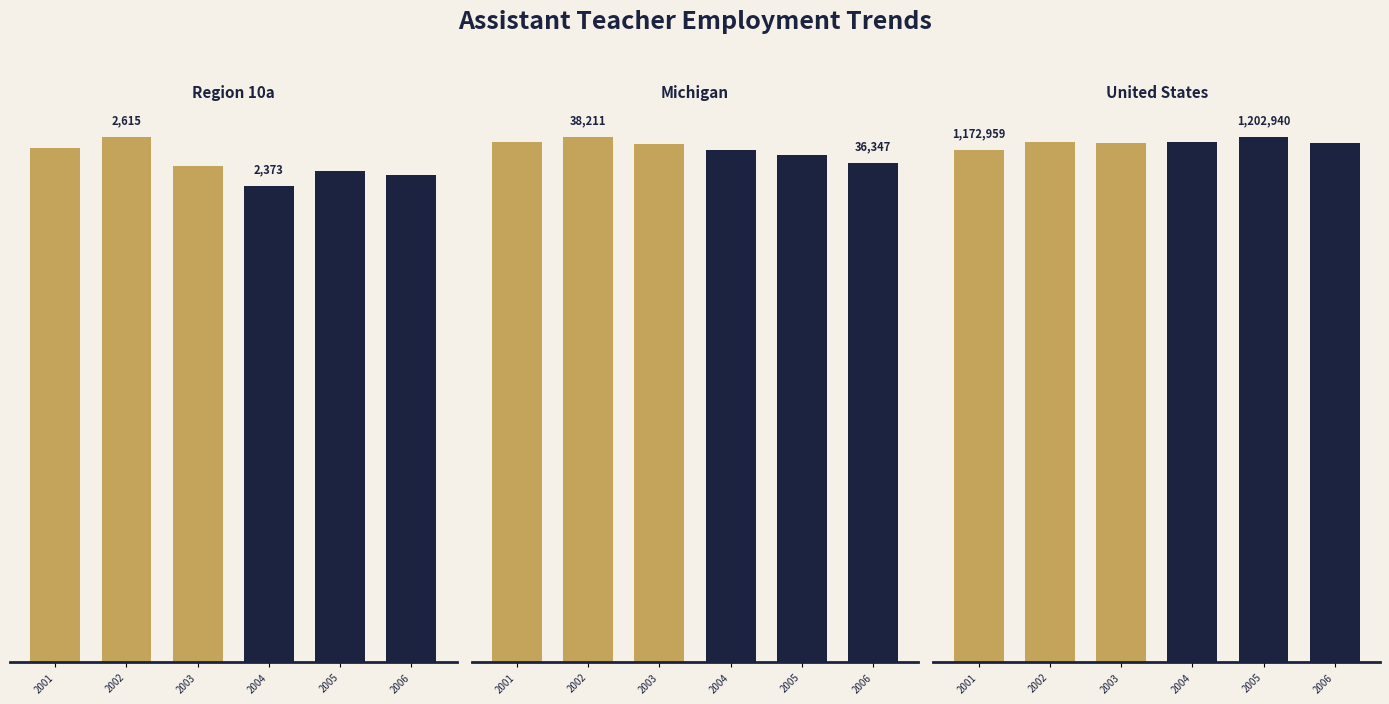

List the labels in order of Region 10a value, smallest first.

2004, 2006, 2005, 2003, 2001, 2002